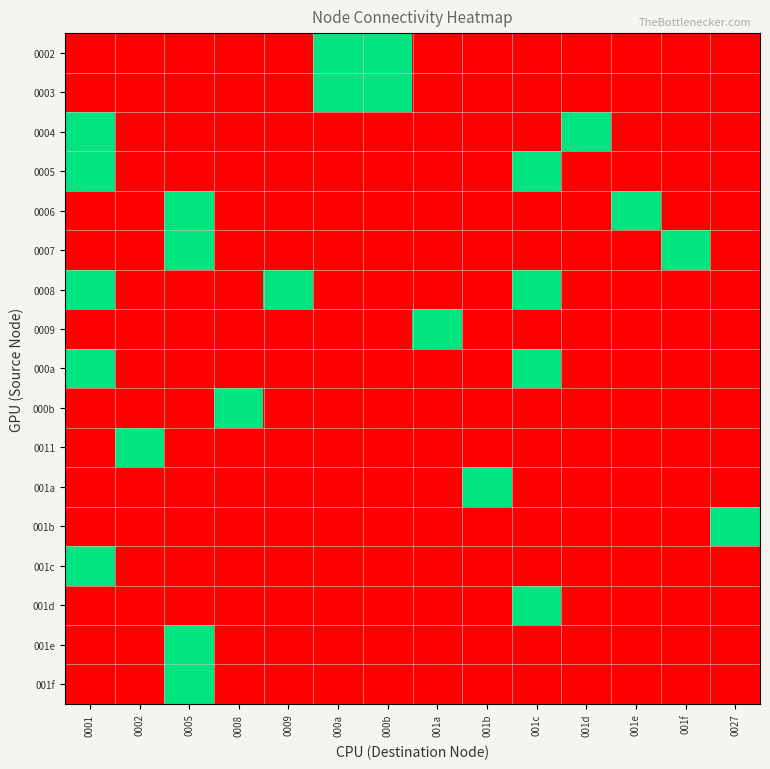

How many distinct data groups are displayed?

17